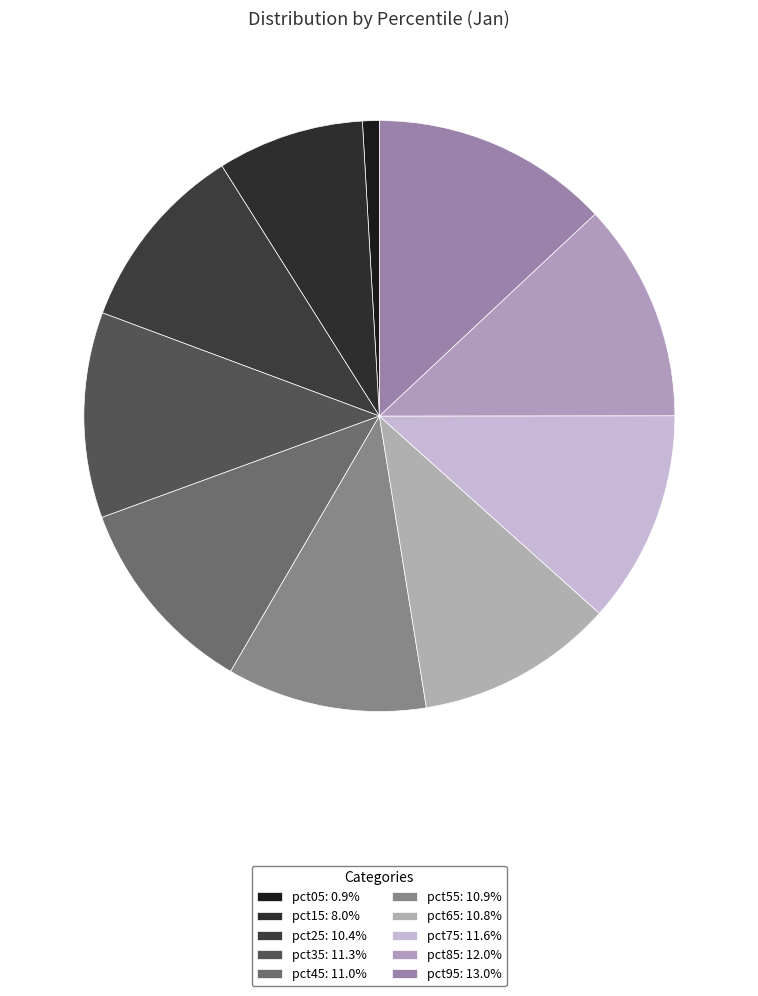

Does pct05 account for over 50% of the chart?

No